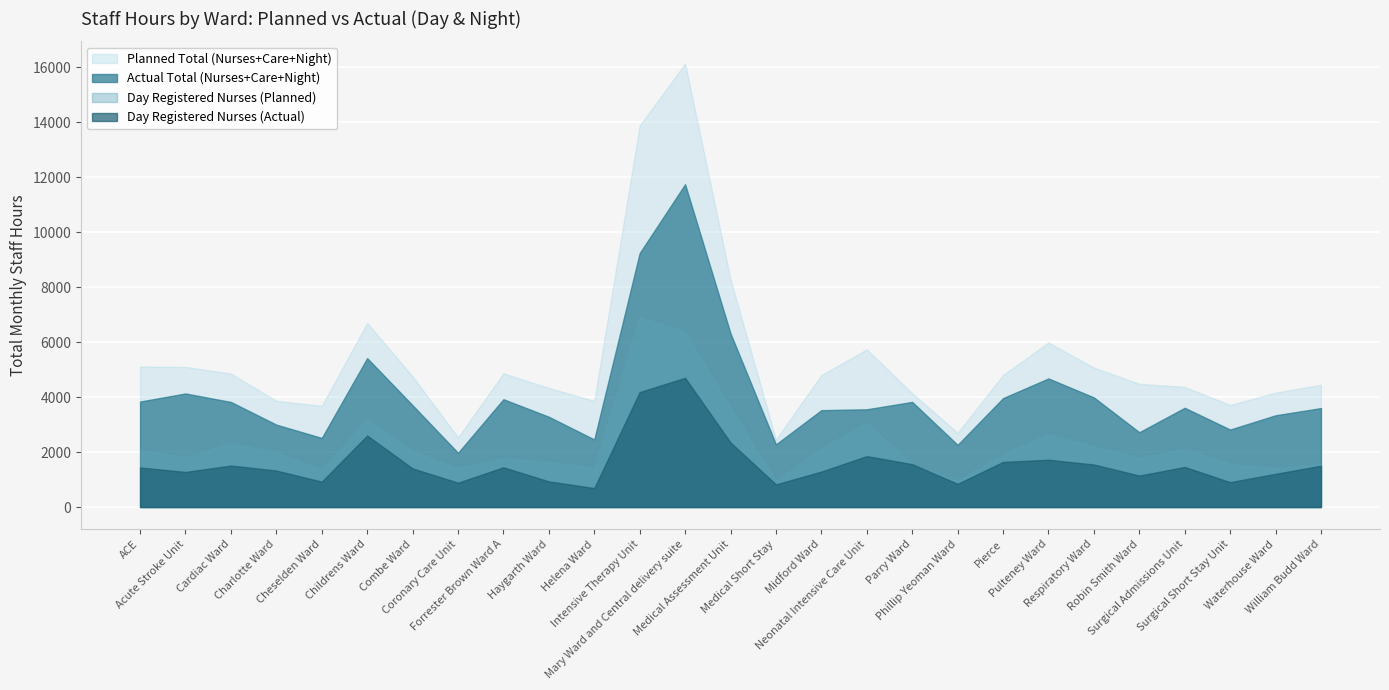

What is the total value across all series at Combe Ward?

11895.0